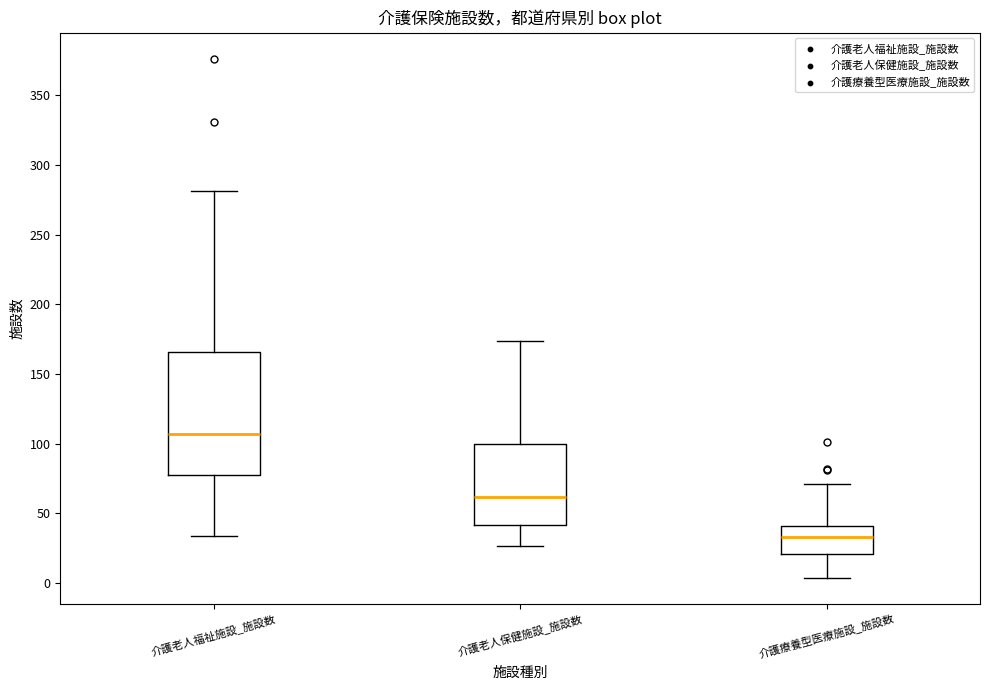

Which box's median line is the highest?

介護老人福祉施設_施設数